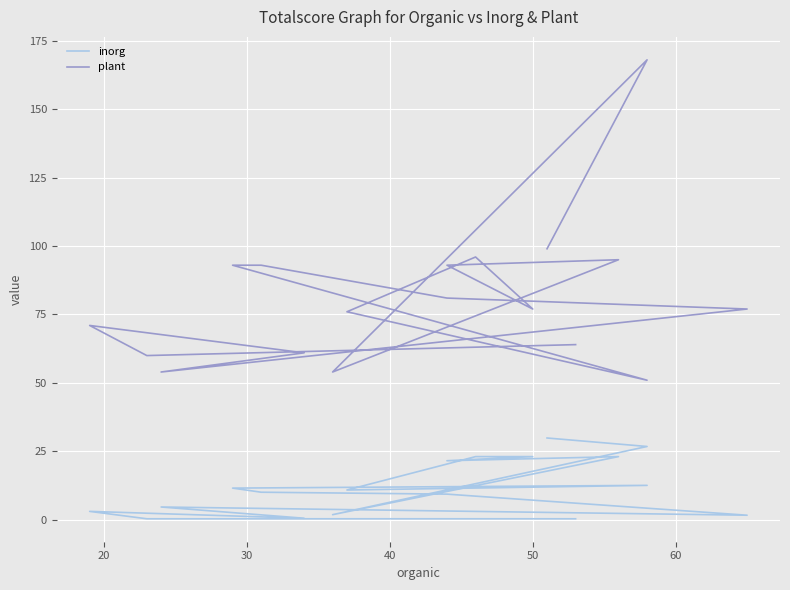

Does the chart display data point markers on the line(s)?

No